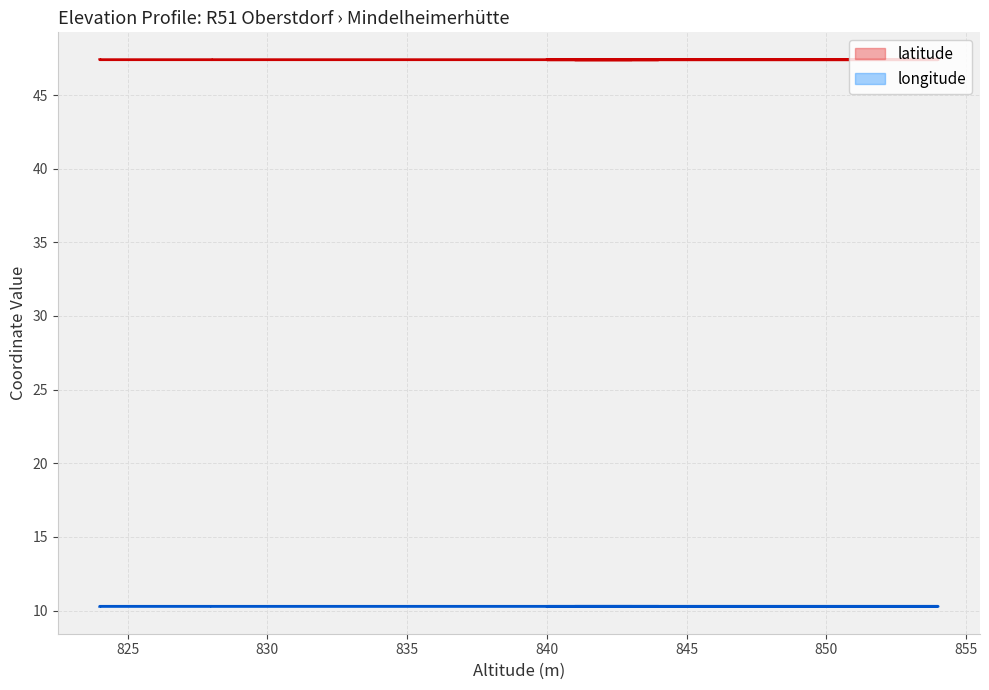

What is the spread (max minus min) of values at 855?

37.1